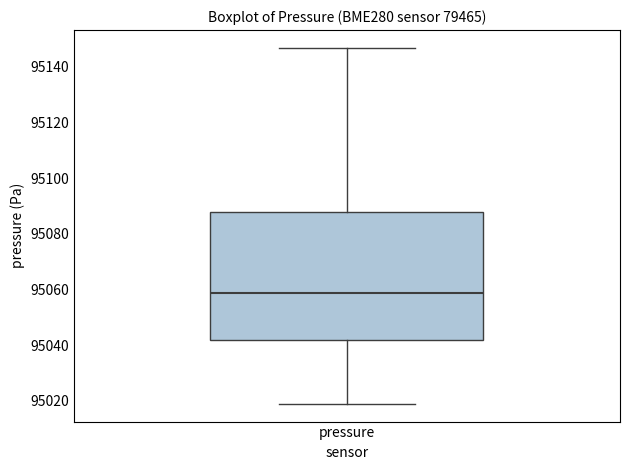

Where does the upper whisker of the box for pressure end on the y-axis? The values are not printed on the chart, so give them approximately, as read against the axis.

95146